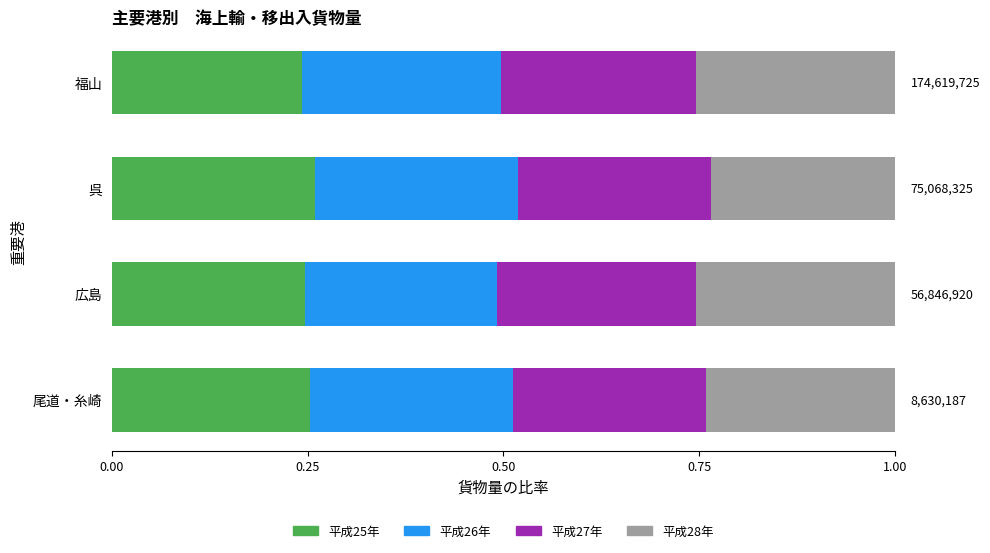

What is the sum of the 平成25年 values at 広島 and 福山?

0.5